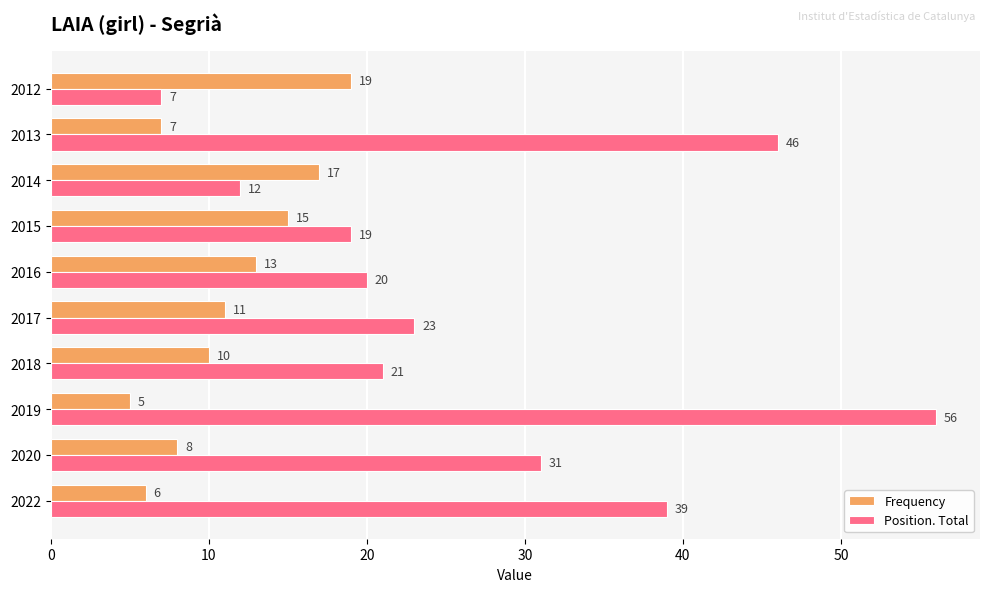

At 2018, list the series in order from smallest to largest.

Frequency, Position. Total